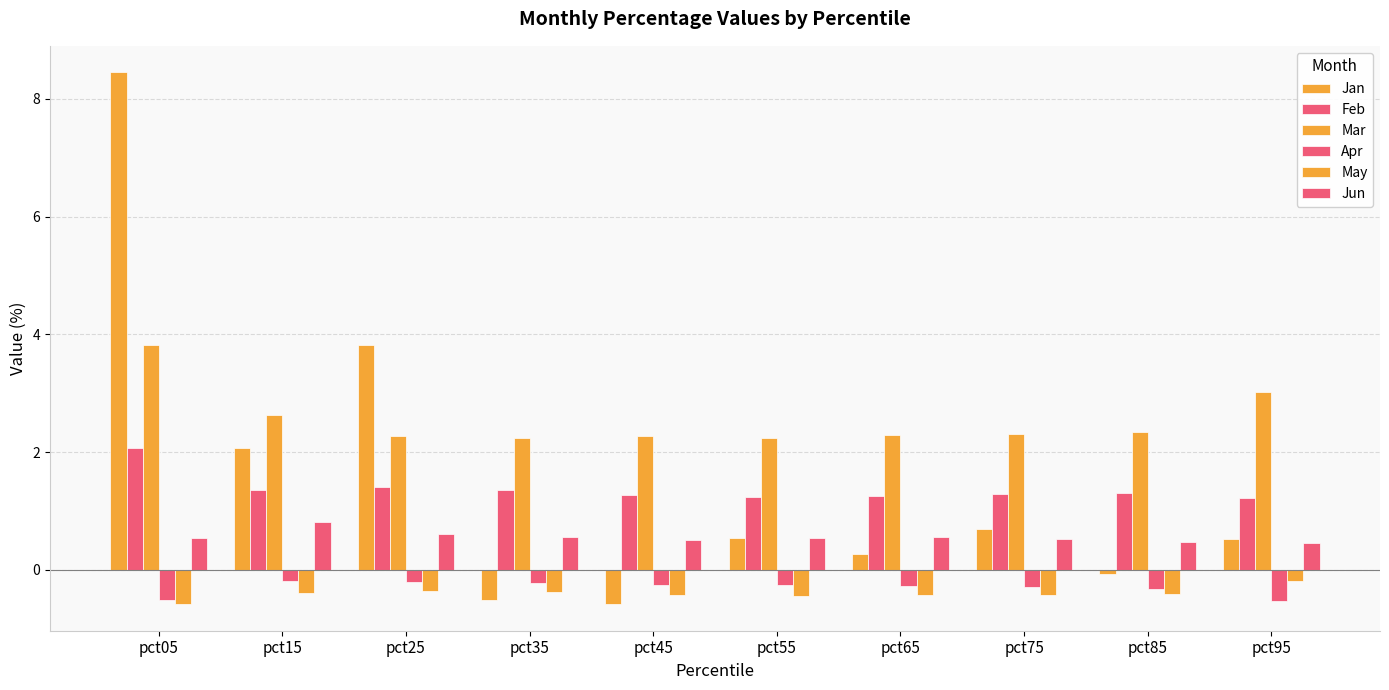

How many bars are there in total?

60